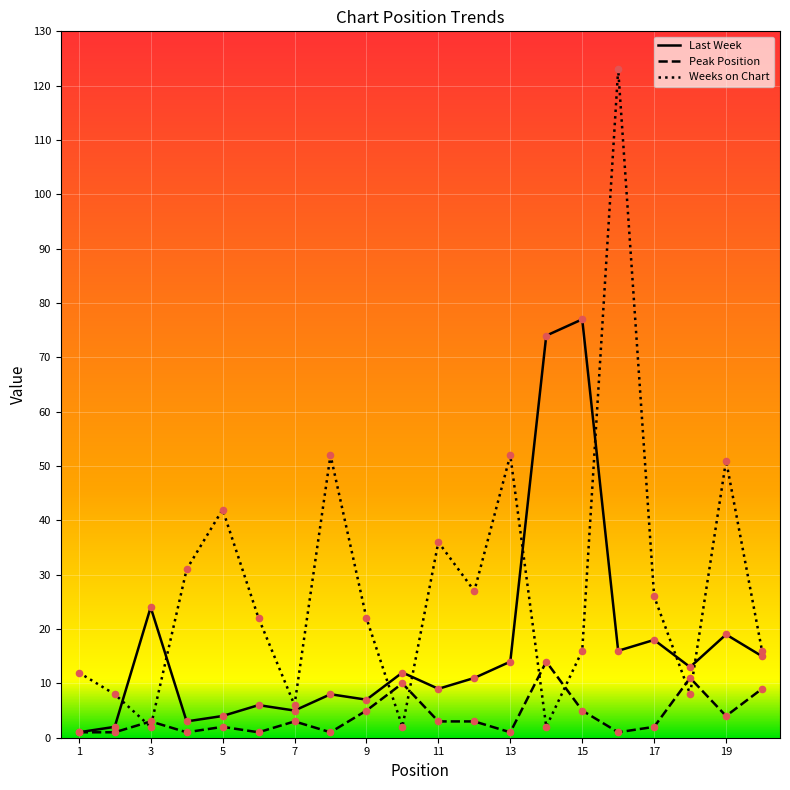

Which series has the largest total across all categories?

Weeks on Chart